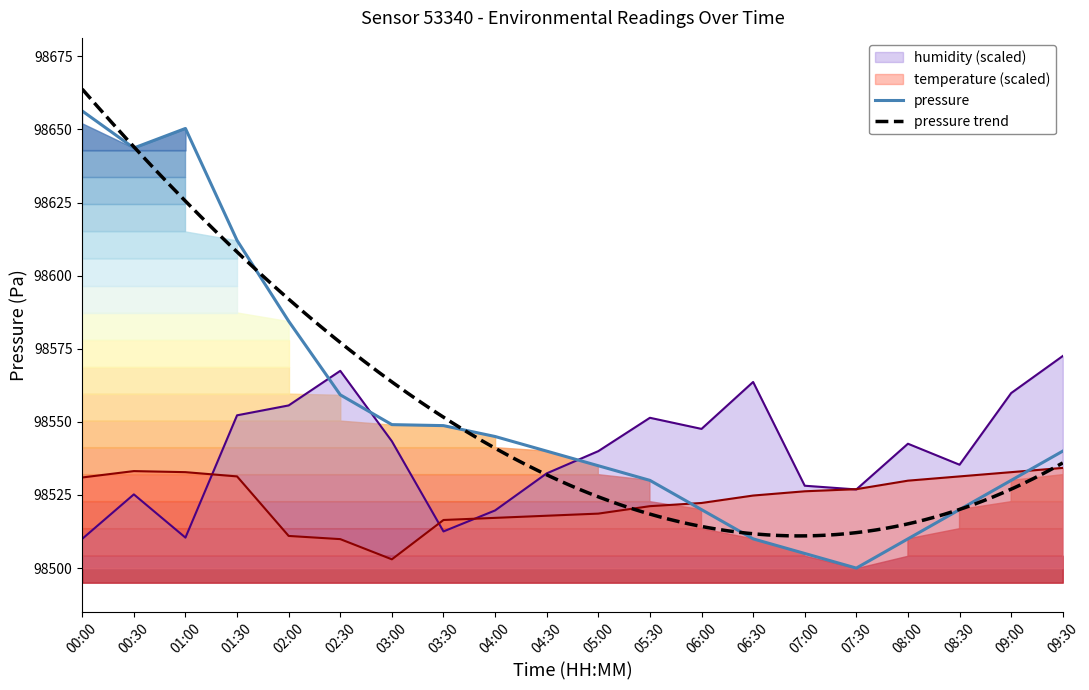

At which category is the sum across all series the highest?

00:30